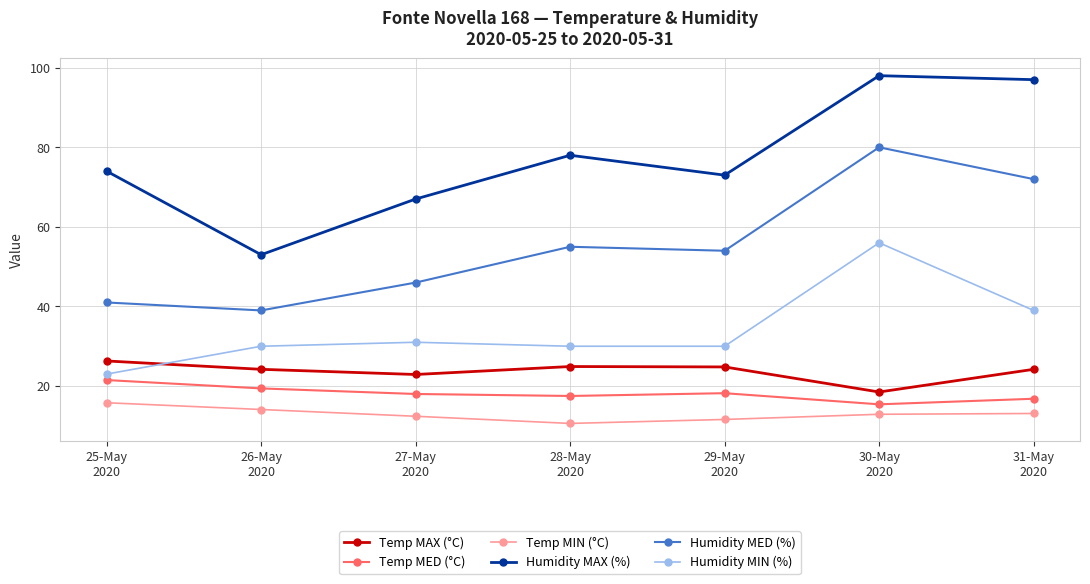

True or false: Humidity MAX (%) has more than 1 points higher than both neighbors.

True